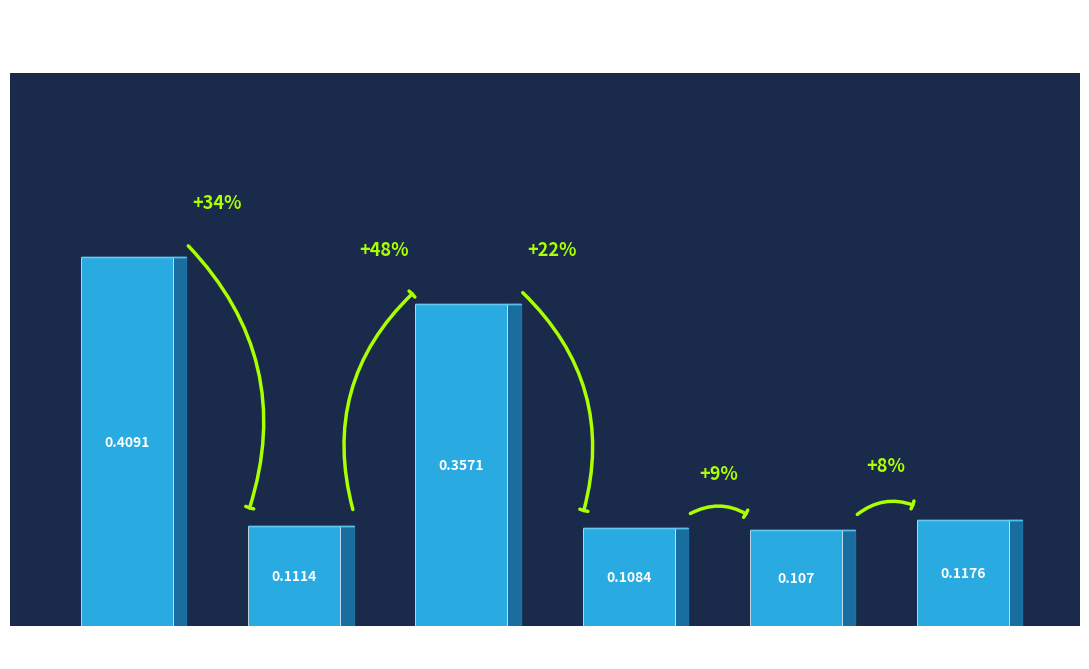

What is the value of the 2nd bar from the left?

0.1